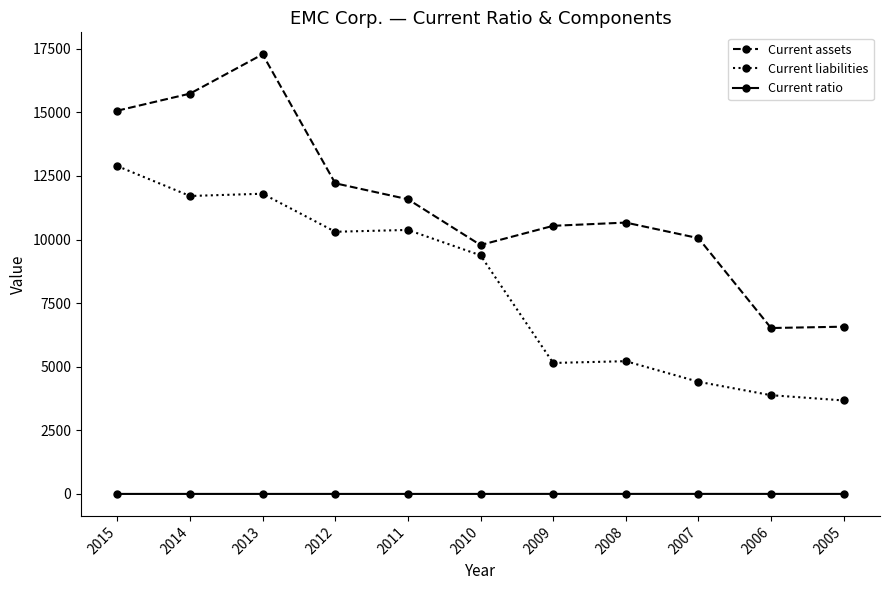

At which category is the sum across all series the highest?

2013